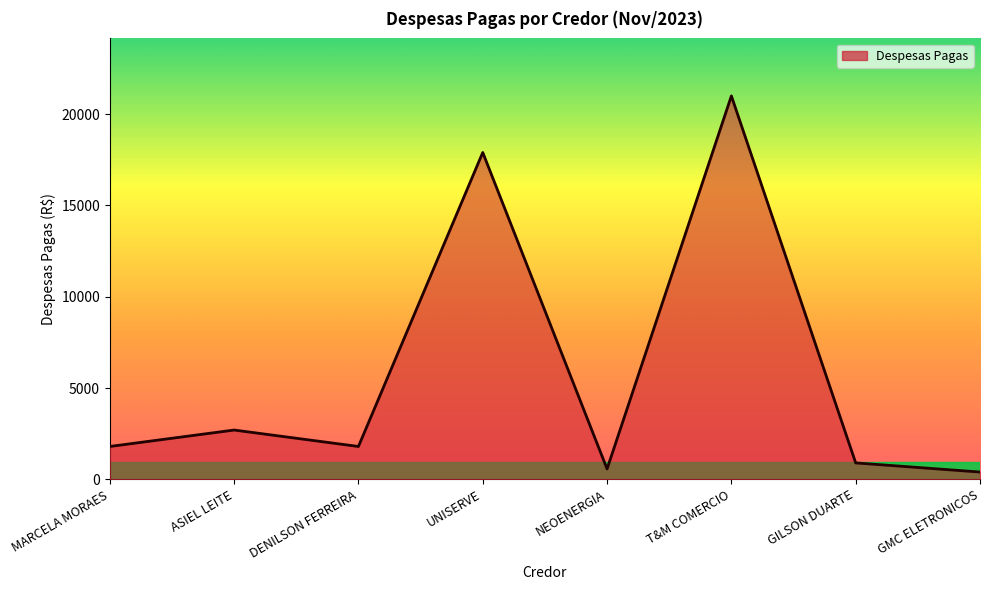

The value at UNISERVE is 17902.3. True or false?

True